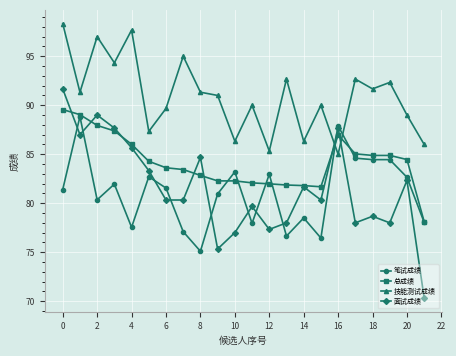

Which series has the widest spread of values?

面试成绩